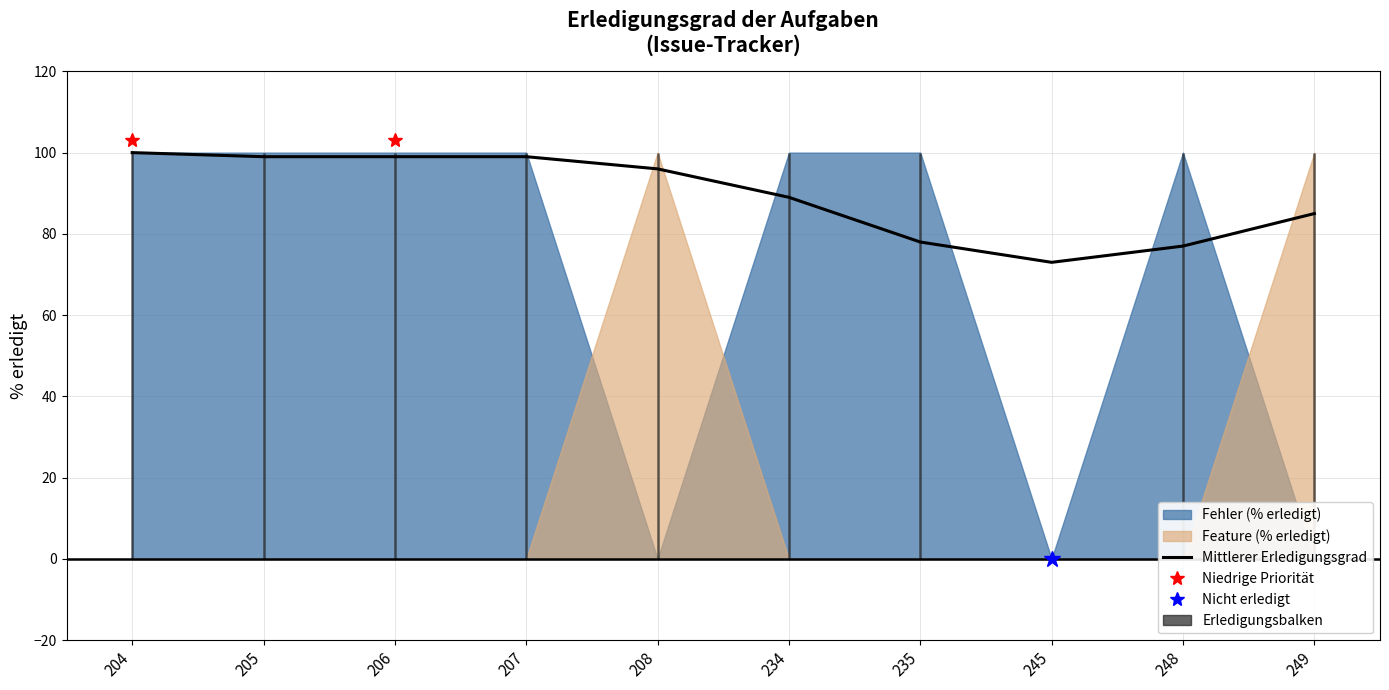

Does the chart have visible grid lines?

Yes